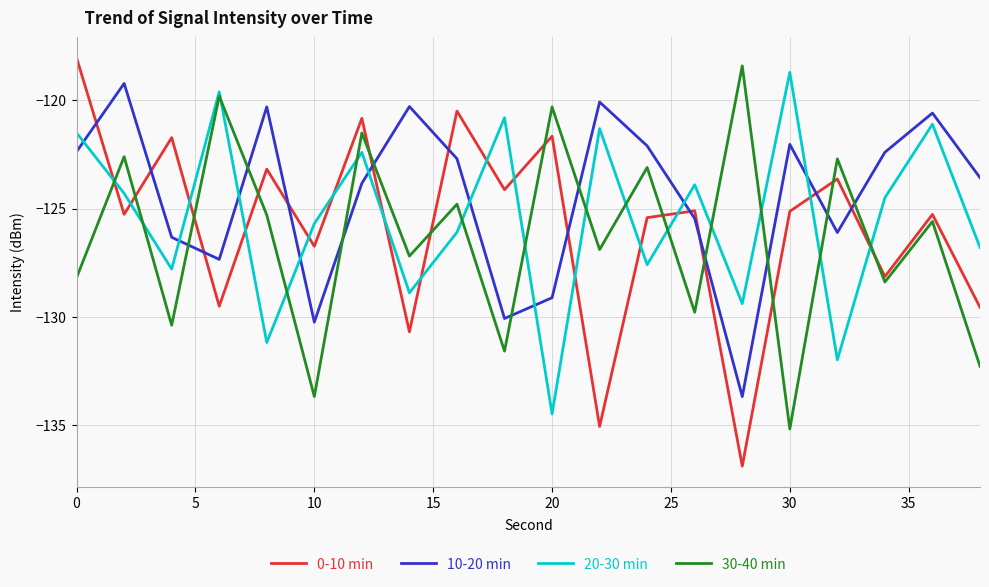

How many categories are shown in the chart?

20